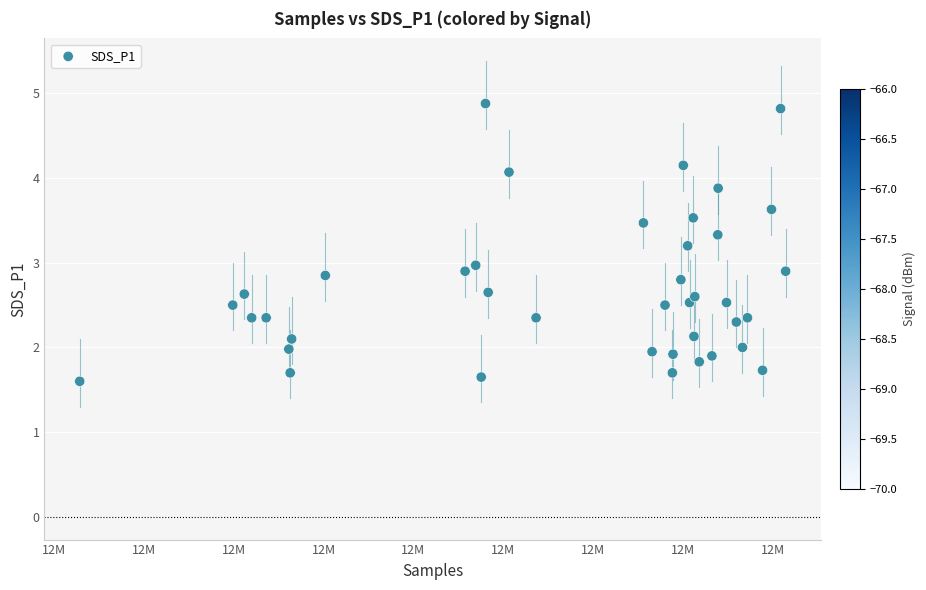

What is the range of X values (max minus min)?

39281.0